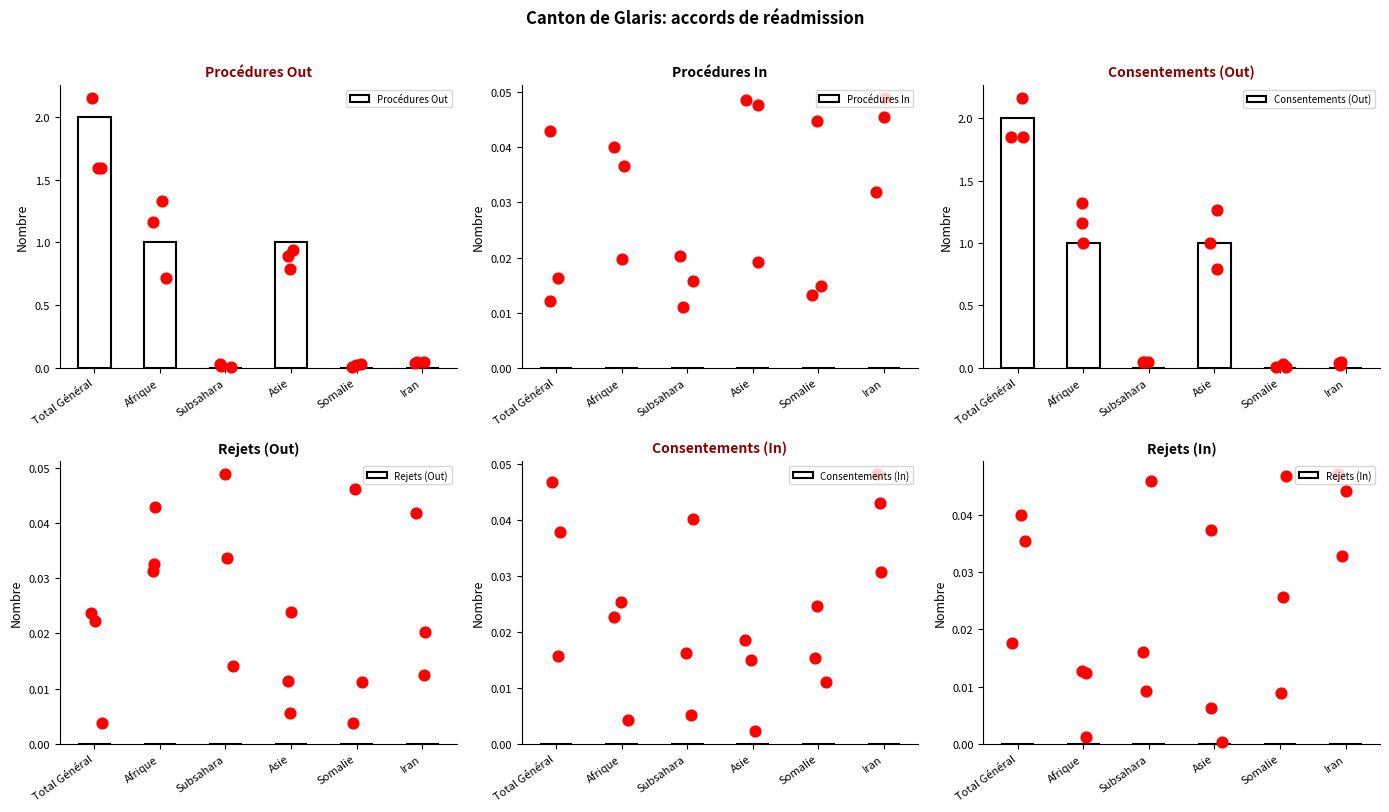

Is the value of Procédures In at Subsahara greater than the value of Consentements (Out) at Total Général?

No